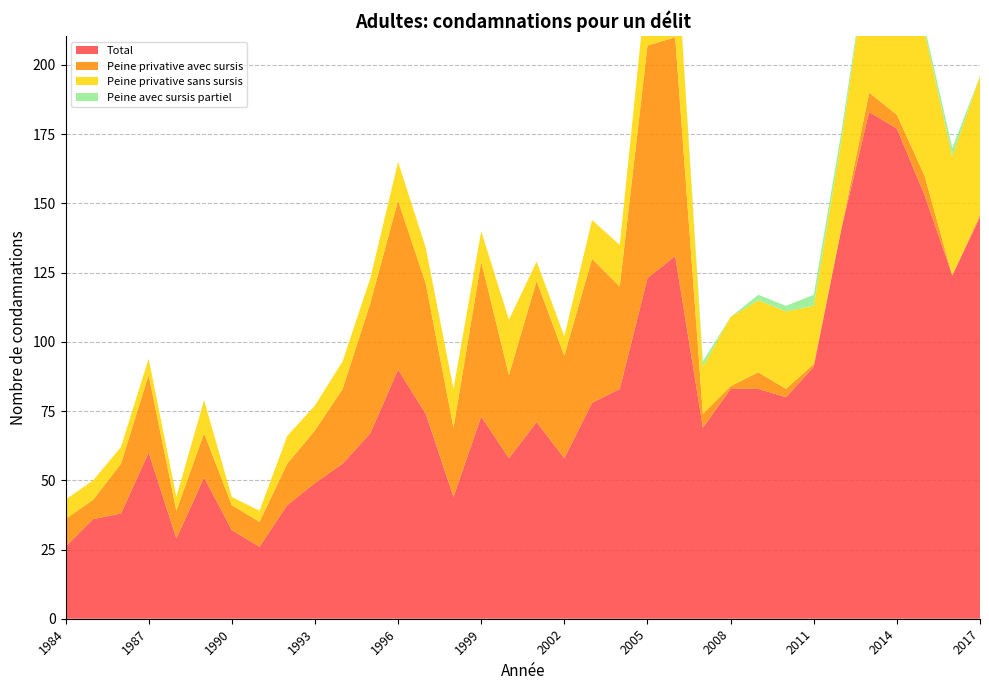

Reading left to right, extract all data points from this chart.

Total: 1984=26	1985=36	1986=38	1987=60	1988=29	1989=51	1990=32	1991=26	1992=41	1993=49	1994=56	1995=67	1996=90	1997=74	1998=44	1999=73	2000=58	2001=71	2002=58	2003=78	2004=83	2005=123	2006=131	2007=69	2008=83	2009=83	2010=80	2011=91	2012=141	2013=183	2014=177	2015=153	2016=124	2017=145
Peine privative avec sursis: 1984=10	1985=7	1986=18	1987=28	1988=10	1989=16	1990=9	1991=9	1992=15	1993=19	1994=27	1995=47	1996=61	1997=47	1998=25	1999=56	2000=30	2001=51	2002=37	2003=52	2004=37	2005=84	2006=79	2007=5	2008=1	2009=6	2010=3	2011=1	2012=0	2013=7	2014=5	2015=7	2016=0	2017=1
Peine privative sans sursis: 1984=7	1985=7	1986=6	1987=6	1988=5	1989=12	1990=3	1991=4	1992=10	1993=9	1994=10	1995=9	1996=14	1997=13	1998=14	1999=11	2000=20	2001=7	2002=7	2003=14	2004=15	2005=26	2006=40	2007=17	2008=25	2009=26	2010=28	2011=21	2012=32	2013=52	2014=55	2015=52	2016=43	2017=50
Peine avec sursis partiel: 1984=0	1985=0	1986=0	1987=0	1988=0	1989=0	1990=0	1991=0	1992=0	1993=0	1994=0	1995=0	1996=0	1997=0	1998=0	1999=0	2000=0	2001=0	2002=0	2003=0	2004=0	2005=0	2006=0	2007=2	2008=0	2009=2	2010=2	2011=4	2012=3	2013=1	2014=2	2015=2	2016=3	2017=0